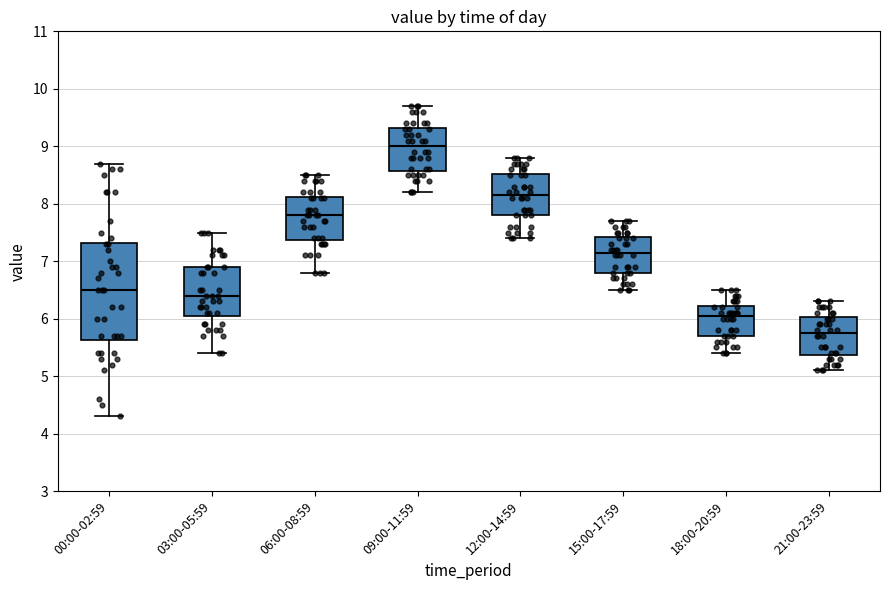

Which box has the lowest median line?

21:00-23:59